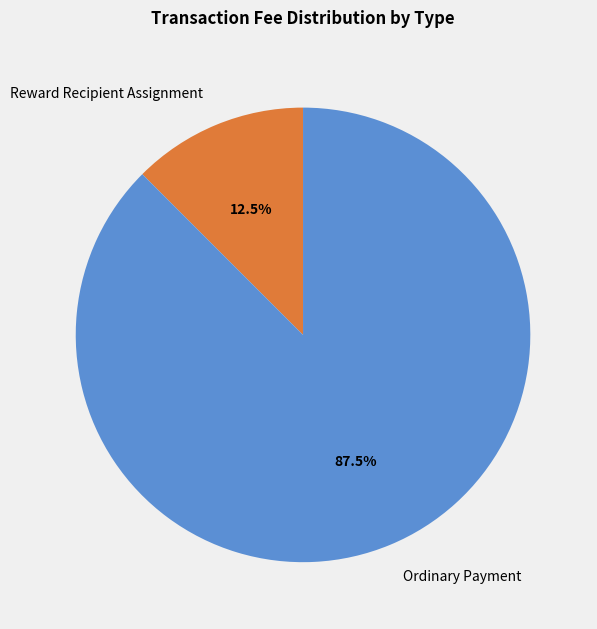

Which category accounts for the majority?

Ordinary Payment